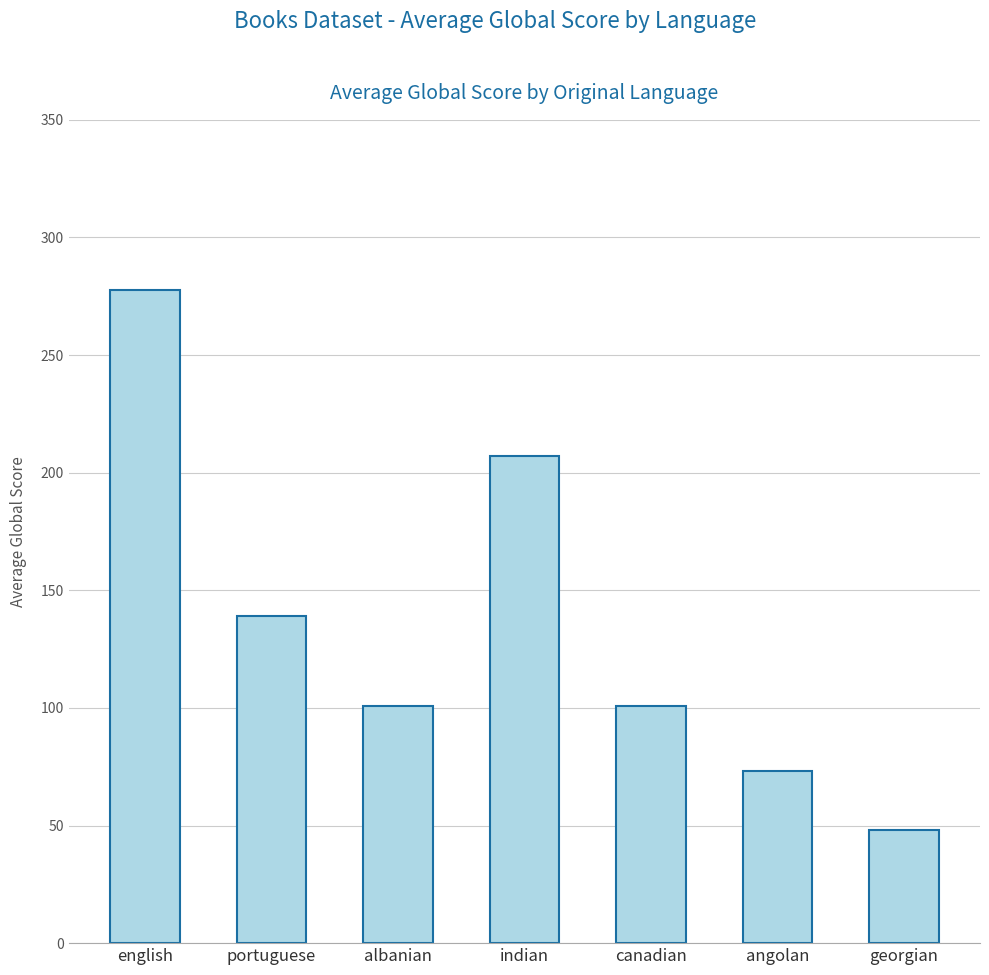

What is the greatest value displayed?

277.8